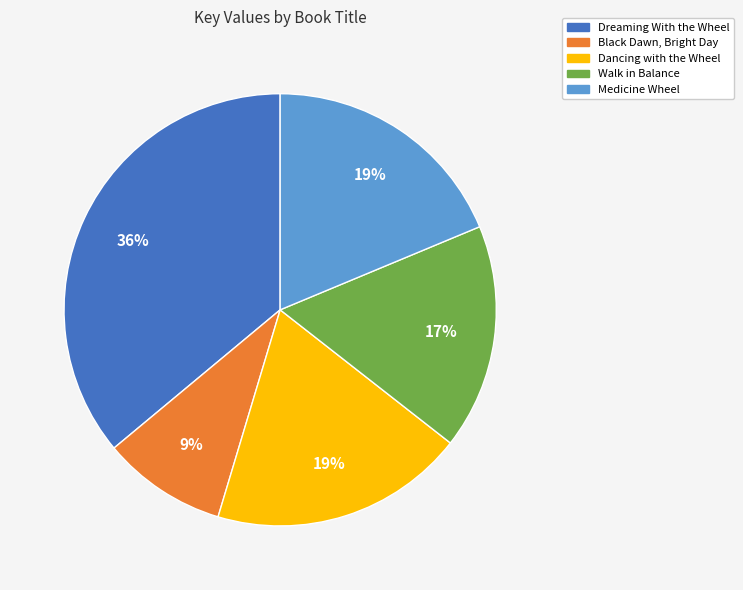

Is there a majority slice in this chart?

No